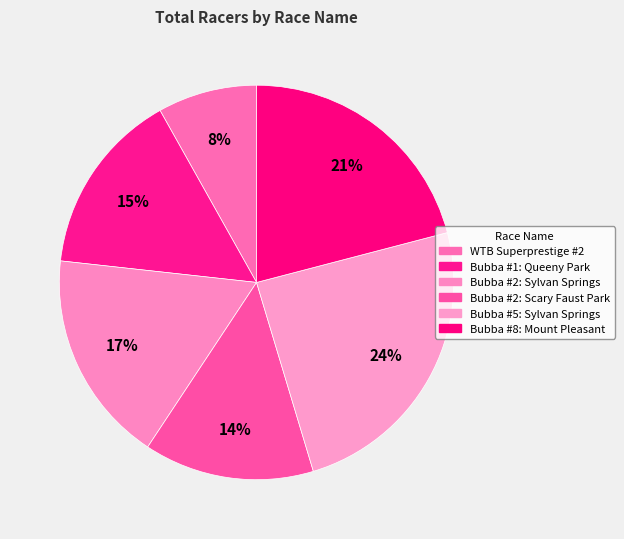

Is there any slice that represents more than half of the pie?

No